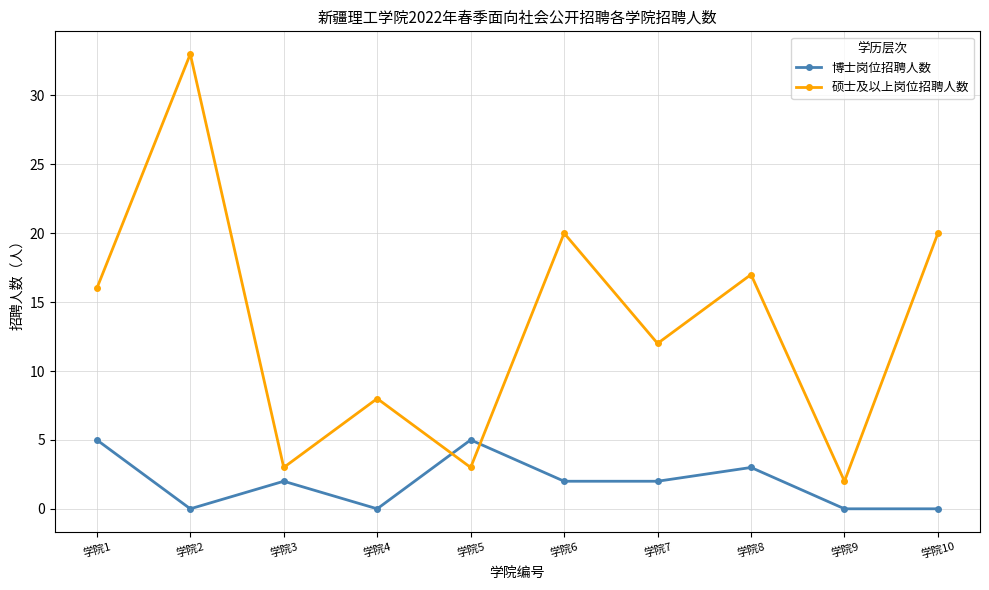

What is the greatest value displayed?

33